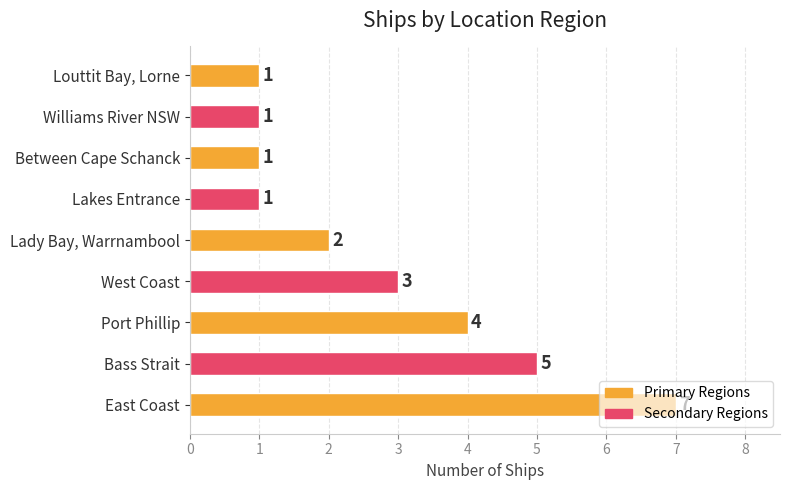

Between Lady Bay, Warrnambool and West Coast, which is larger?

West Coast